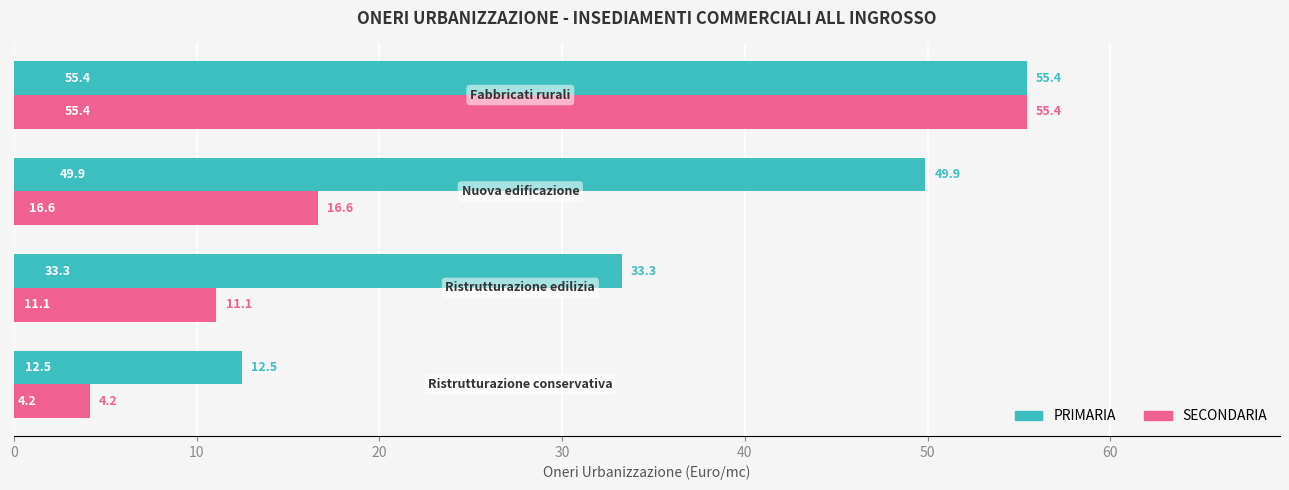

Rank the series by their average value, from lowest to highest.

SECONDARIA, PRIMARIA